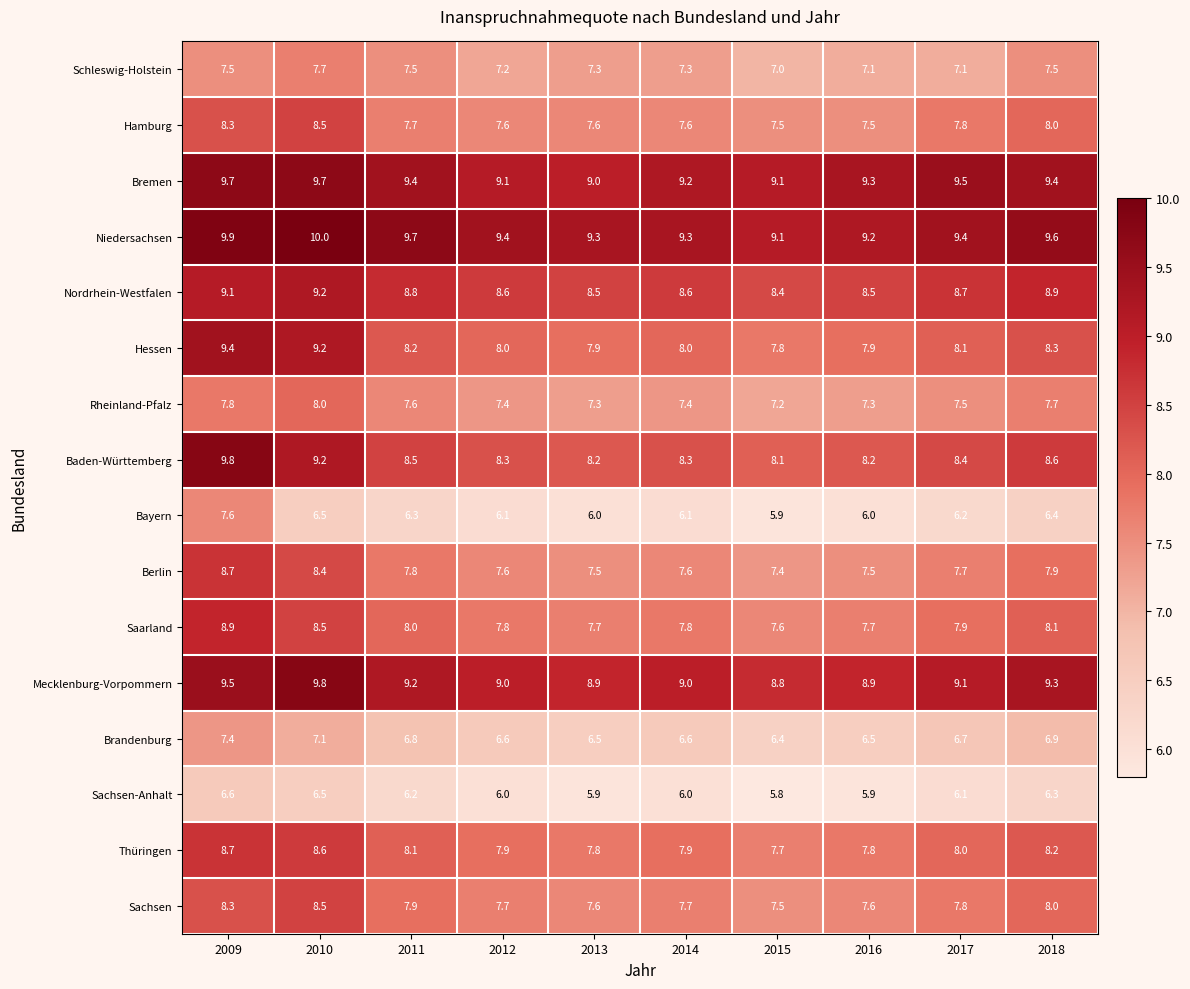

What is the maximum value shown in the chart?

10.0